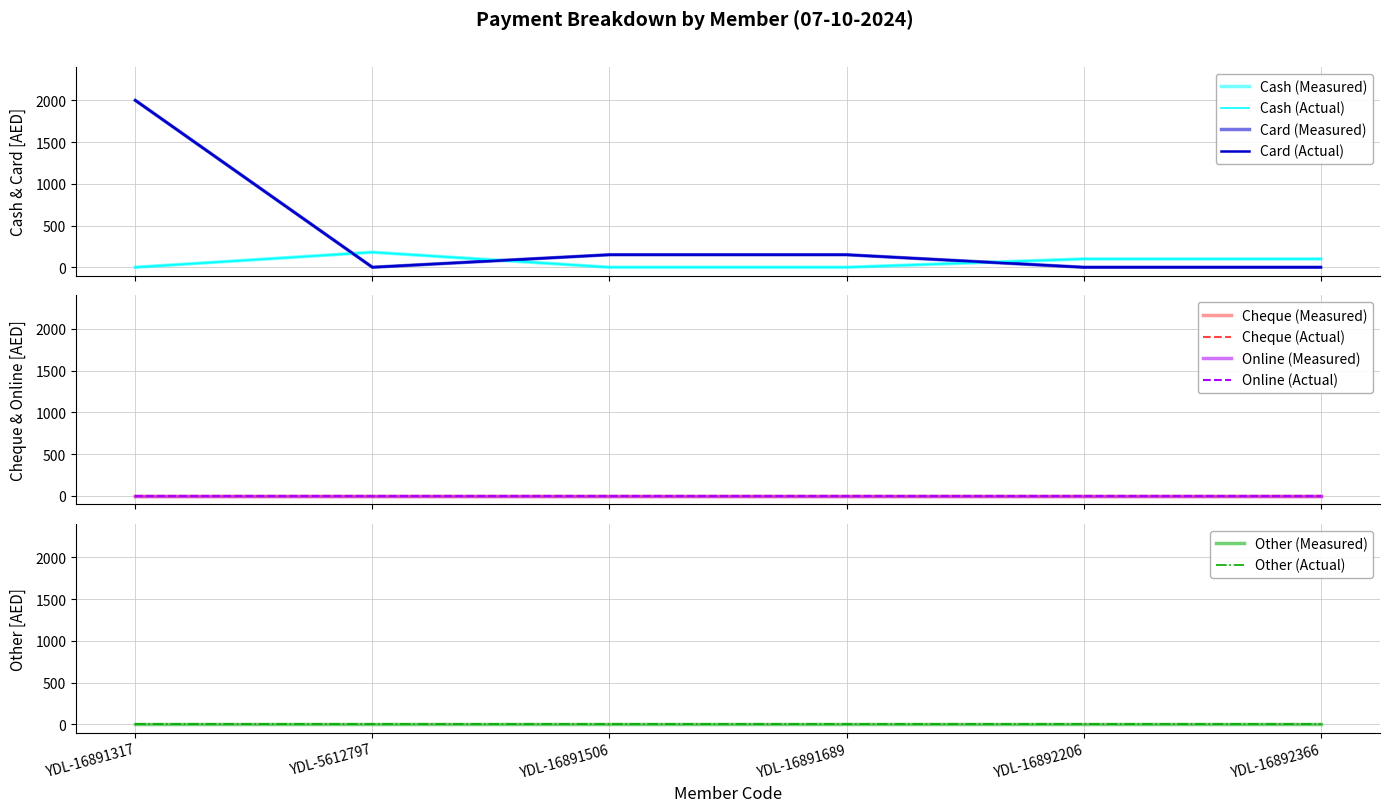

Rank the series at YDL-16891317 from lowest to highest value.

Cash, Cheque, Online, Other, Card